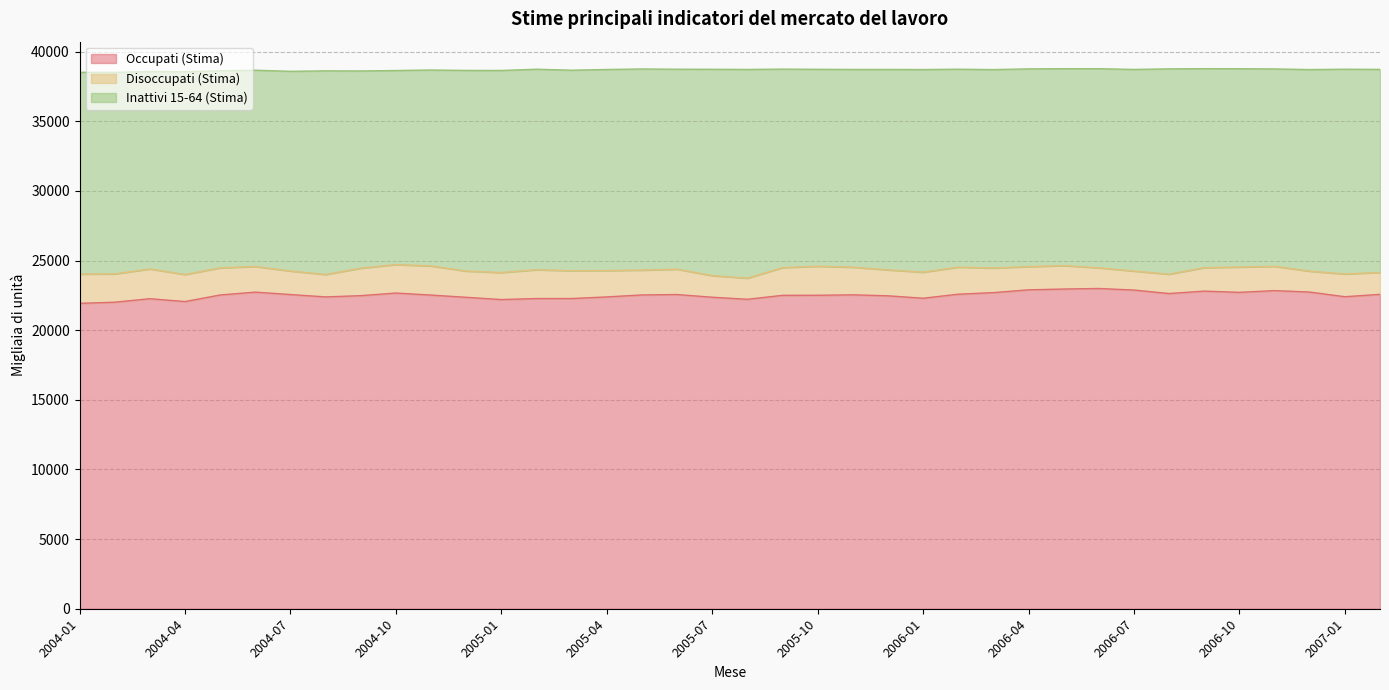

Which series has the widest spread of values?

Occupati (Stima)